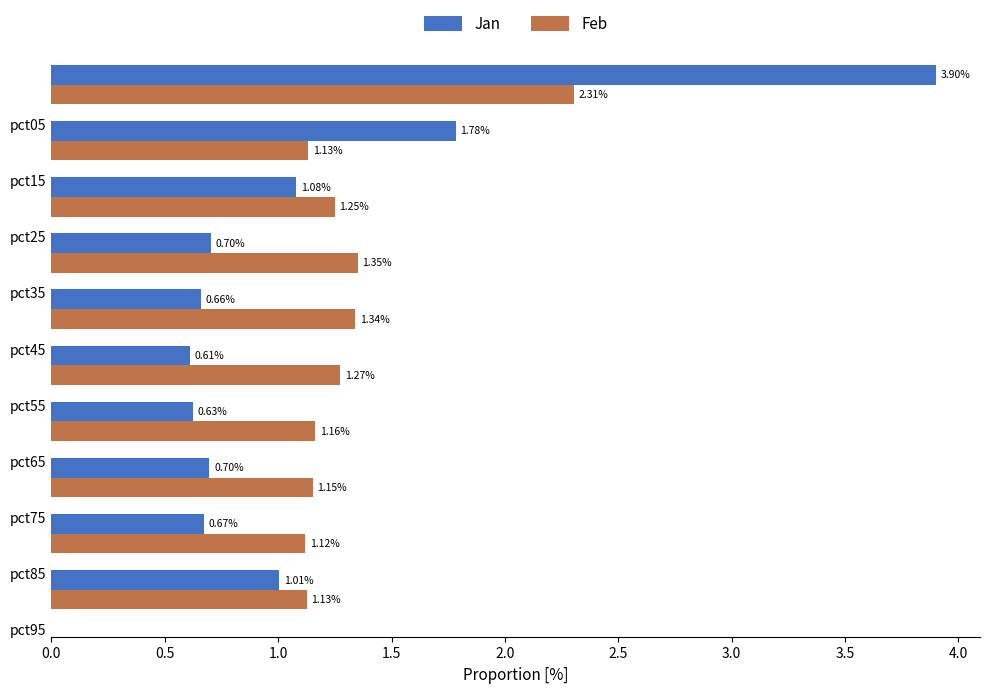

Which series has the widest spread of values?

Jan